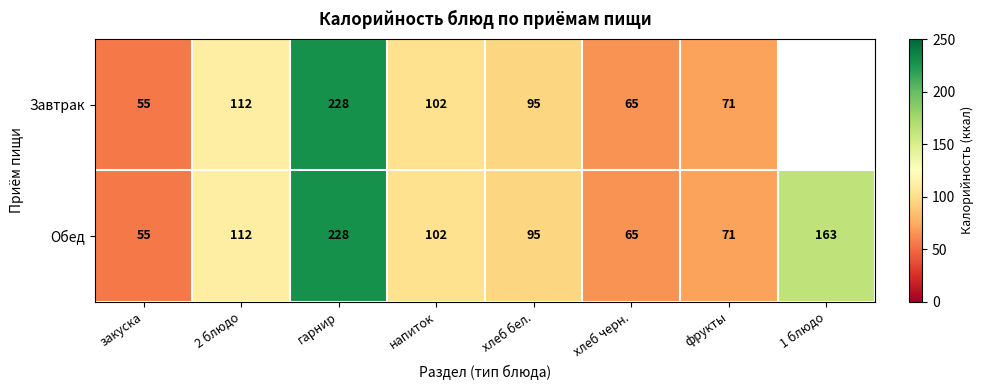

Rank the categories by Обед value from lowest to highest.

закуска, хлеб черн., фрукты, хлеб бел., напиток, 2 блюдо, 1 блюдо, гарнир